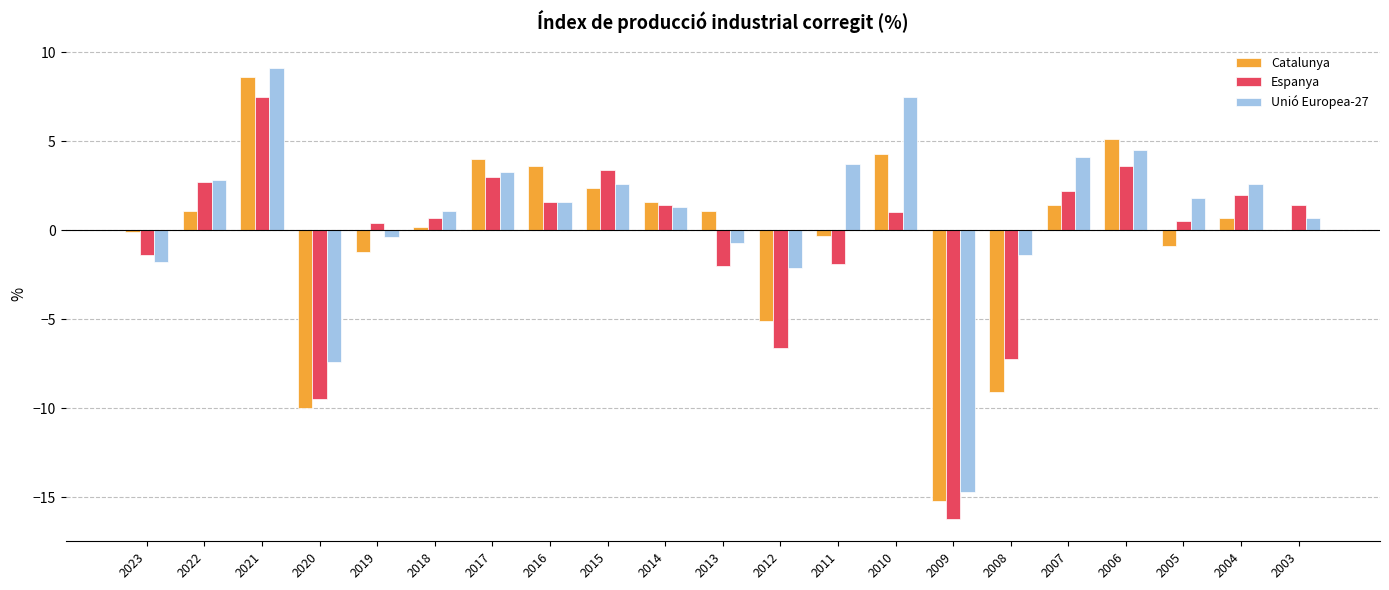

What is the approximate value of Espanya at 2004?

2.0